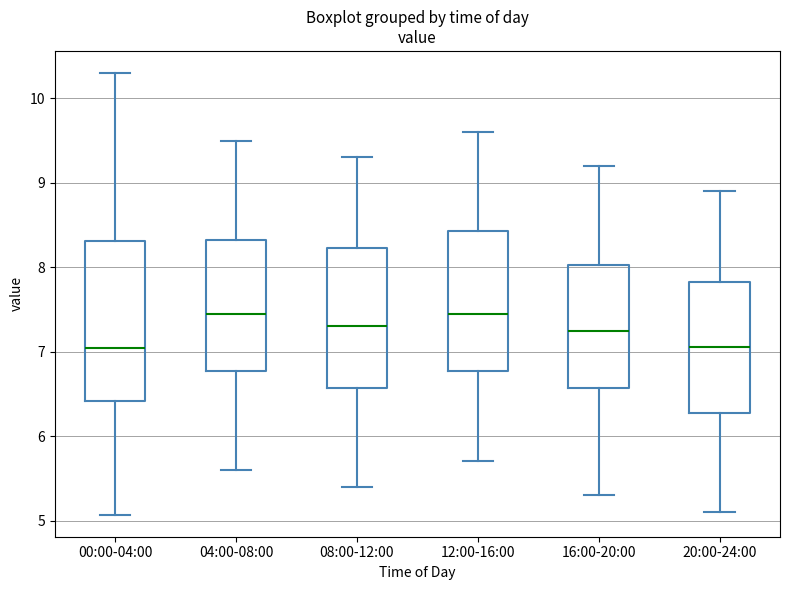

Reading left to right, transcribe this box plot: for each box, give where its median line is, the range the box spans, and where its two whiskers end, as read against the y-axis. The values are not printed on the chart, so give them approximately, as read against the axis.

00:00-04:00: median 7.0, box 6.4 to 8.3, whiskers 5.1 to 10.3
04:00-08:00: median 7.5, box 6.8 to 8.3, whiskers 5.6 to 9.5
08:00-12:00: median 7.3, box 6.6 to 8.2, whiskers 5.4 to 9.3
12:00-16:00: median 7.5, box 6.8 to 8.4, whiskers 5.7 to 9.6
16:00-20:00: median 7.3, box 6.6 to 8.0, whiskers 5.3 to 9.2
20:00-24:00: median 7.1, box 6.3 to 7.8, whiskers 5.1 to 8.9